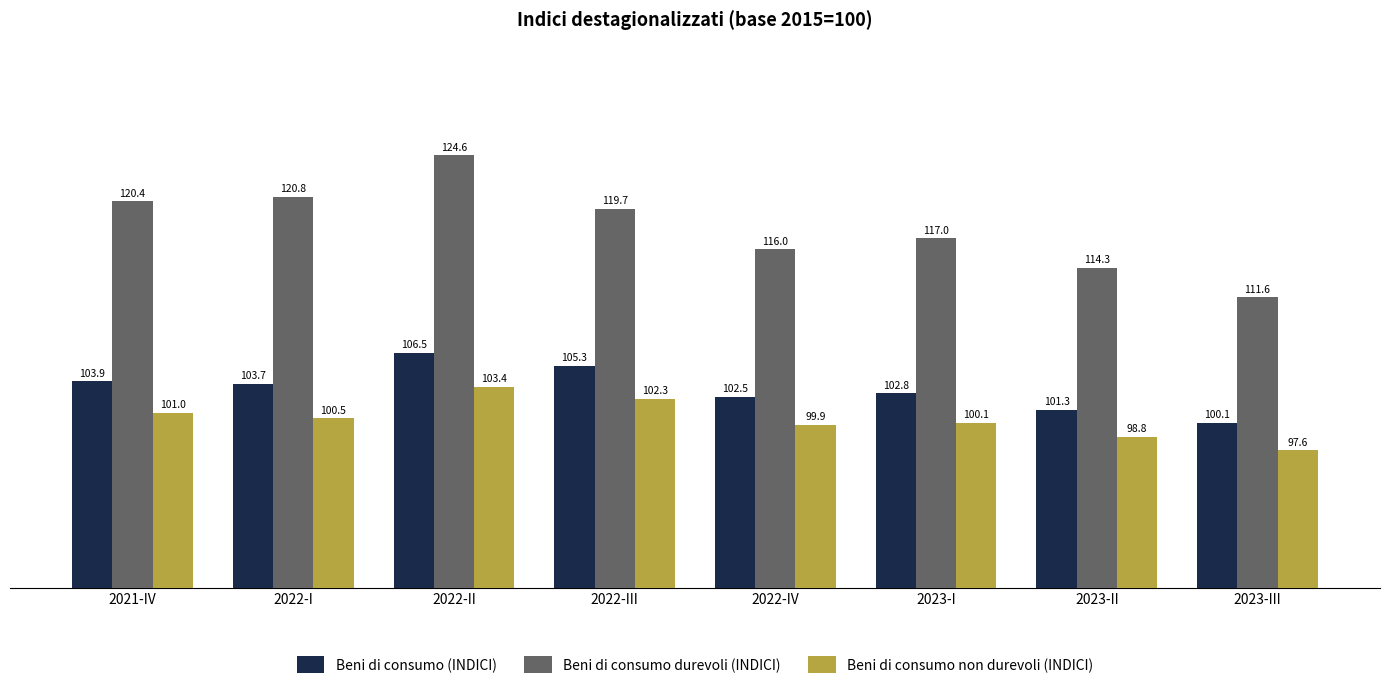

Between 2022-I and 2022-II, which series saw the biggest shift?

Beni di consumo durevoli (INDICI)